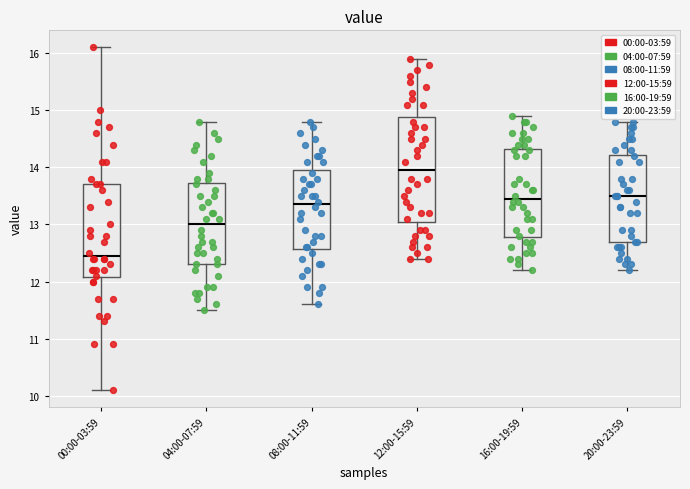

Reading left to right, transcribe this box plot: for each box, give where its median line is, the range the box spans, and where its two whiskers end, as read against the y-axis. The values are not printed on the chart, so give them approximately, as read against the axis.

00:00-03:59: median 12.5, box 12.1 to 13.7, whiskers 10.1 to 16.1
04:00-07:59: median 13.0, box 12.3 to 13.7, whiskers 11.5 to 14.8
08:00-11:59: median 13.4, box 12.6 to 14.0, whiskers 11.6 to 14.8
12:00-15:59: median 14.0, box 13.1 to 14.9, whiskers 12.4 to 15.9
16:00-19:59: median 13.5, box 12.8 to 14.3, whiskers 12.2 to 14.9
20:00-23:59: median 13.5, box 12.7 to 14.2, whiskers 12.2 to 14.8